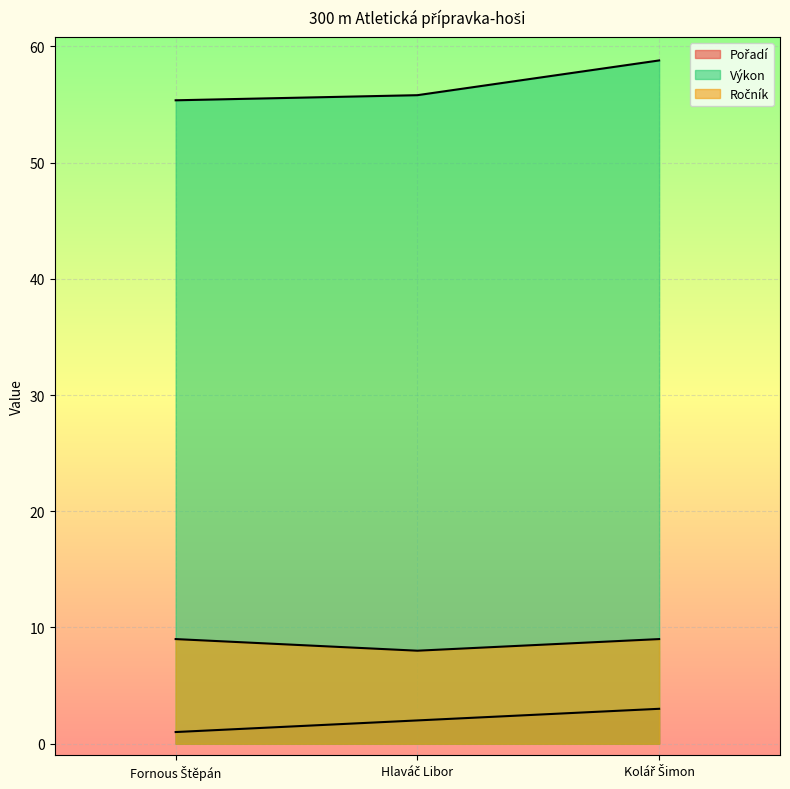

Reading right to left, what are all the values shown in this chart?

Pořadí: Kolář Šimon=3.0	Hlaváč Libor=2.0	Fornous Štěpán=1.0
Výkon: Kolář Šimon=58.8	Hlaváč Libor=55.8	Fornous Štěpán=55.4
Ročník: Kolář Šimon=9.0	Hlaváč Libor=8.0	Fornous Štěpán=9.0